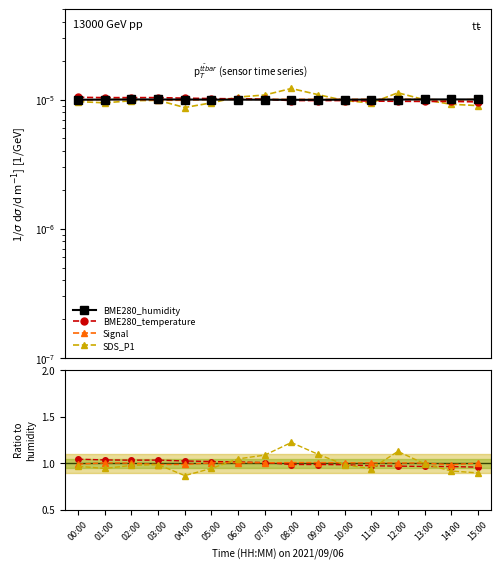

The value of BME280_humidity at 09:00 is 0.0. True or false?

True